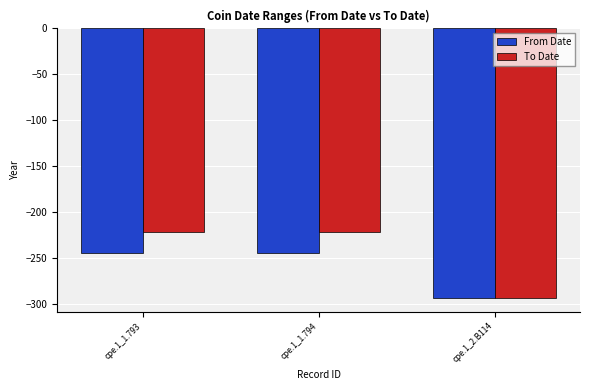

What is the lowest value of the From Date series?

-294